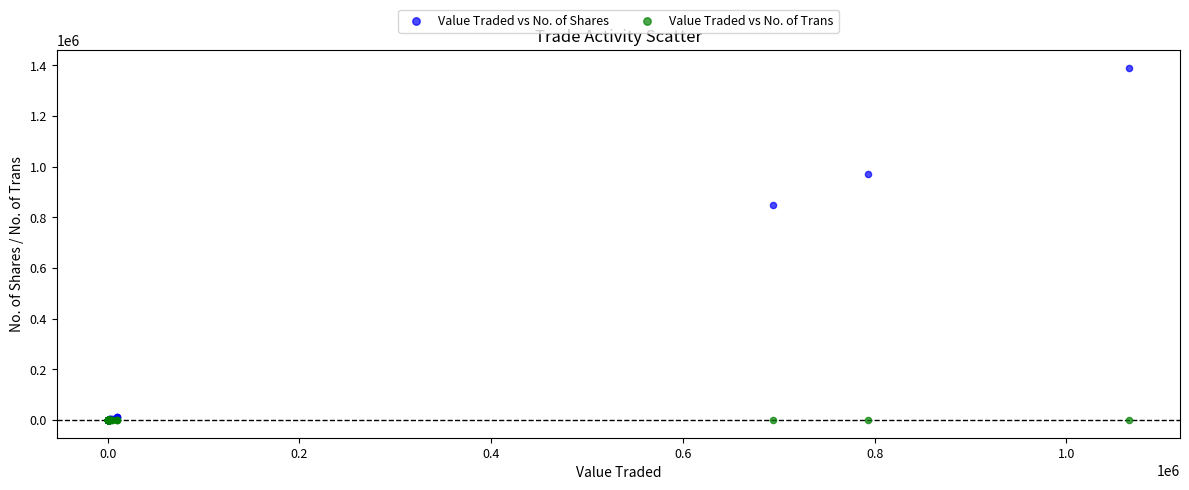

In the Value Traded vs No. of Shares series, what Y value is closest to 695375?

850334